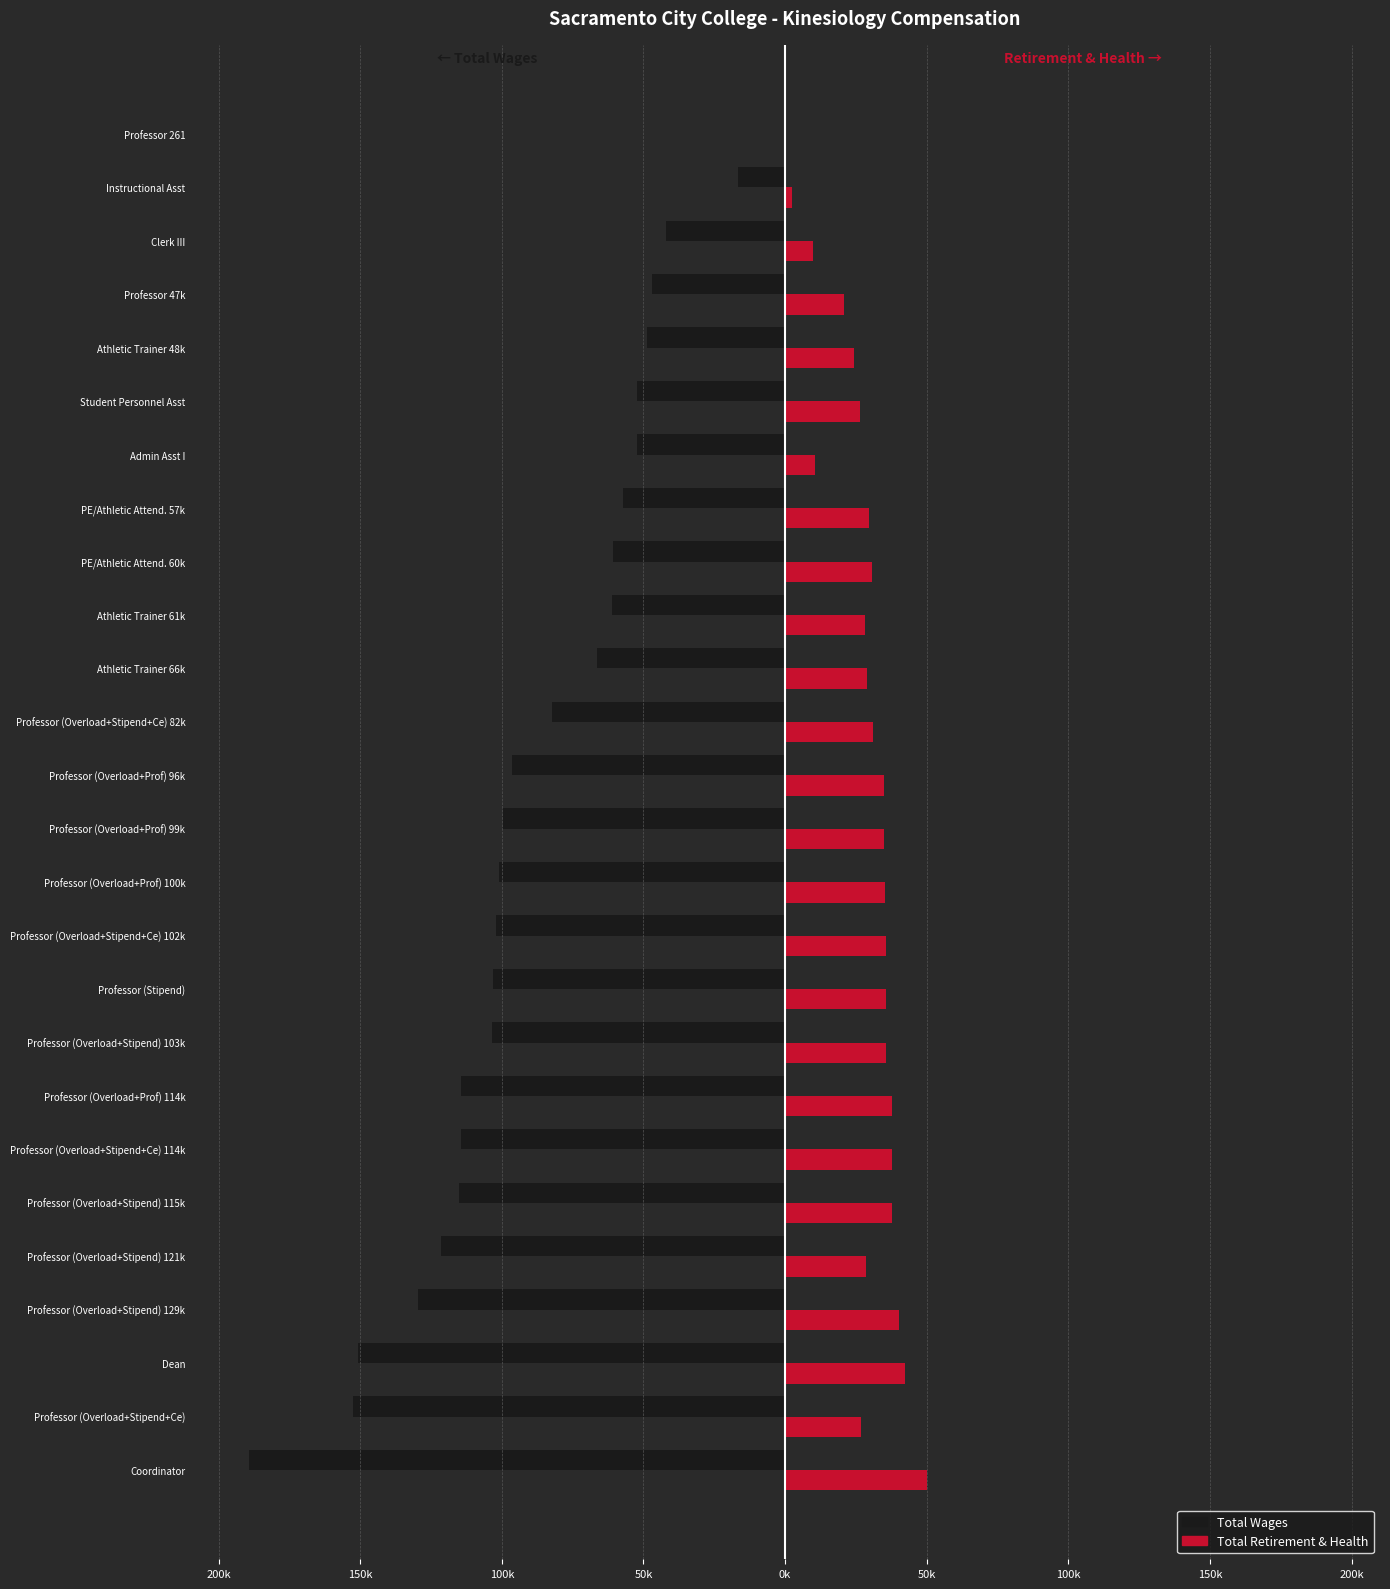

What is the value of the Total Retirement & Health bar at the 13th from the left?

35001